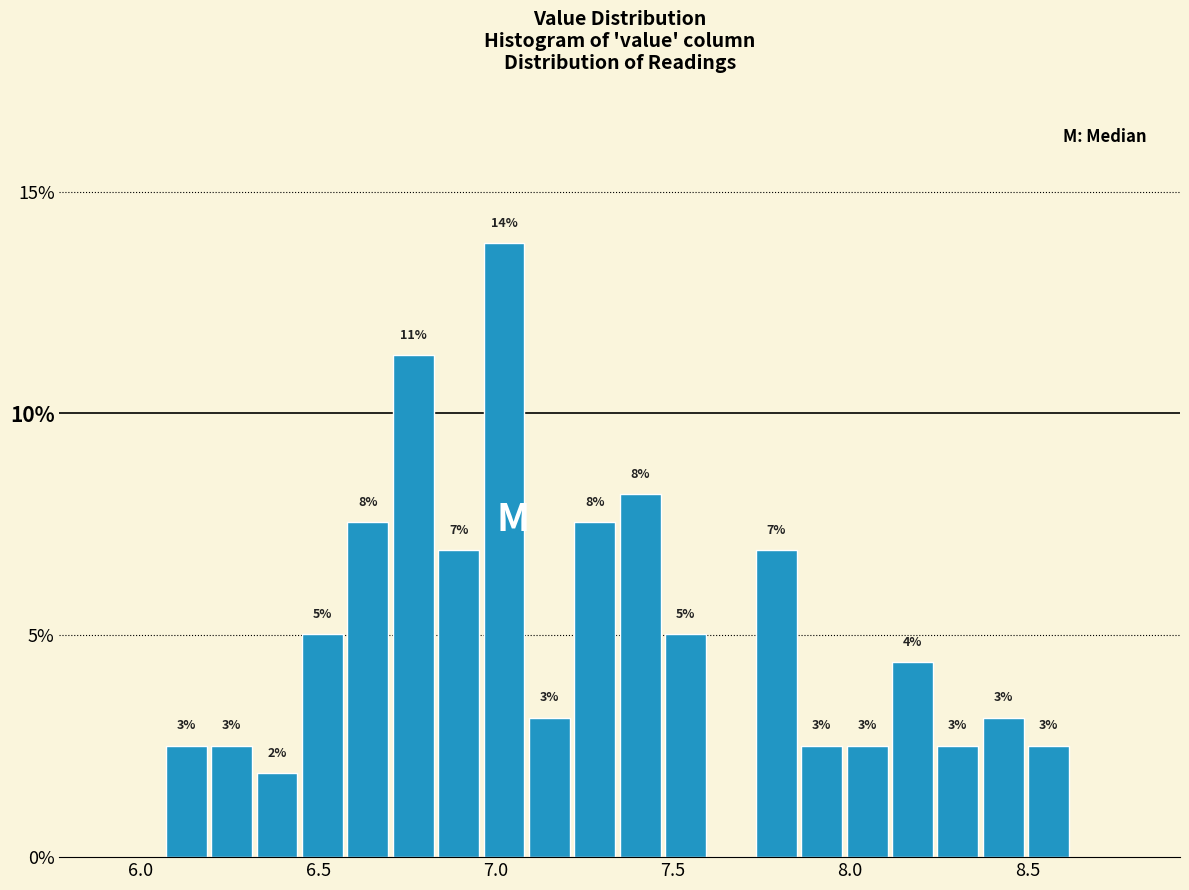

Read against the x-axis, roughly where is the centre of the tallest bar?

7.00